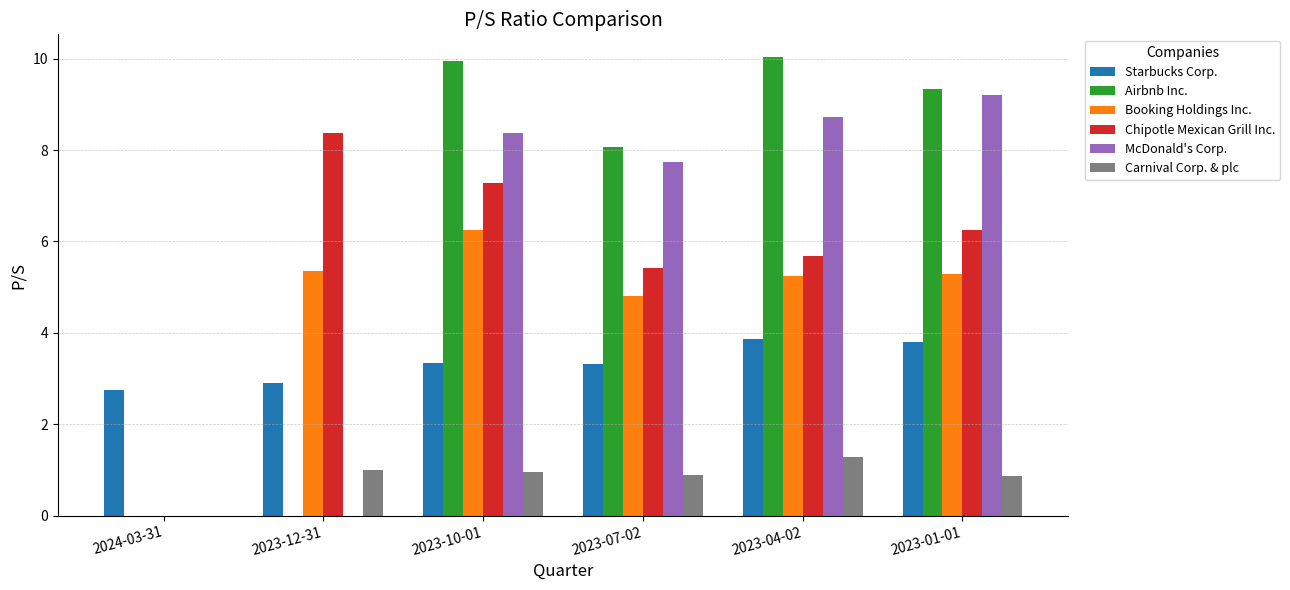

Is it true that Chipotle Mexican Grill Inc. equals 5.7 at 2023-04-02?

True